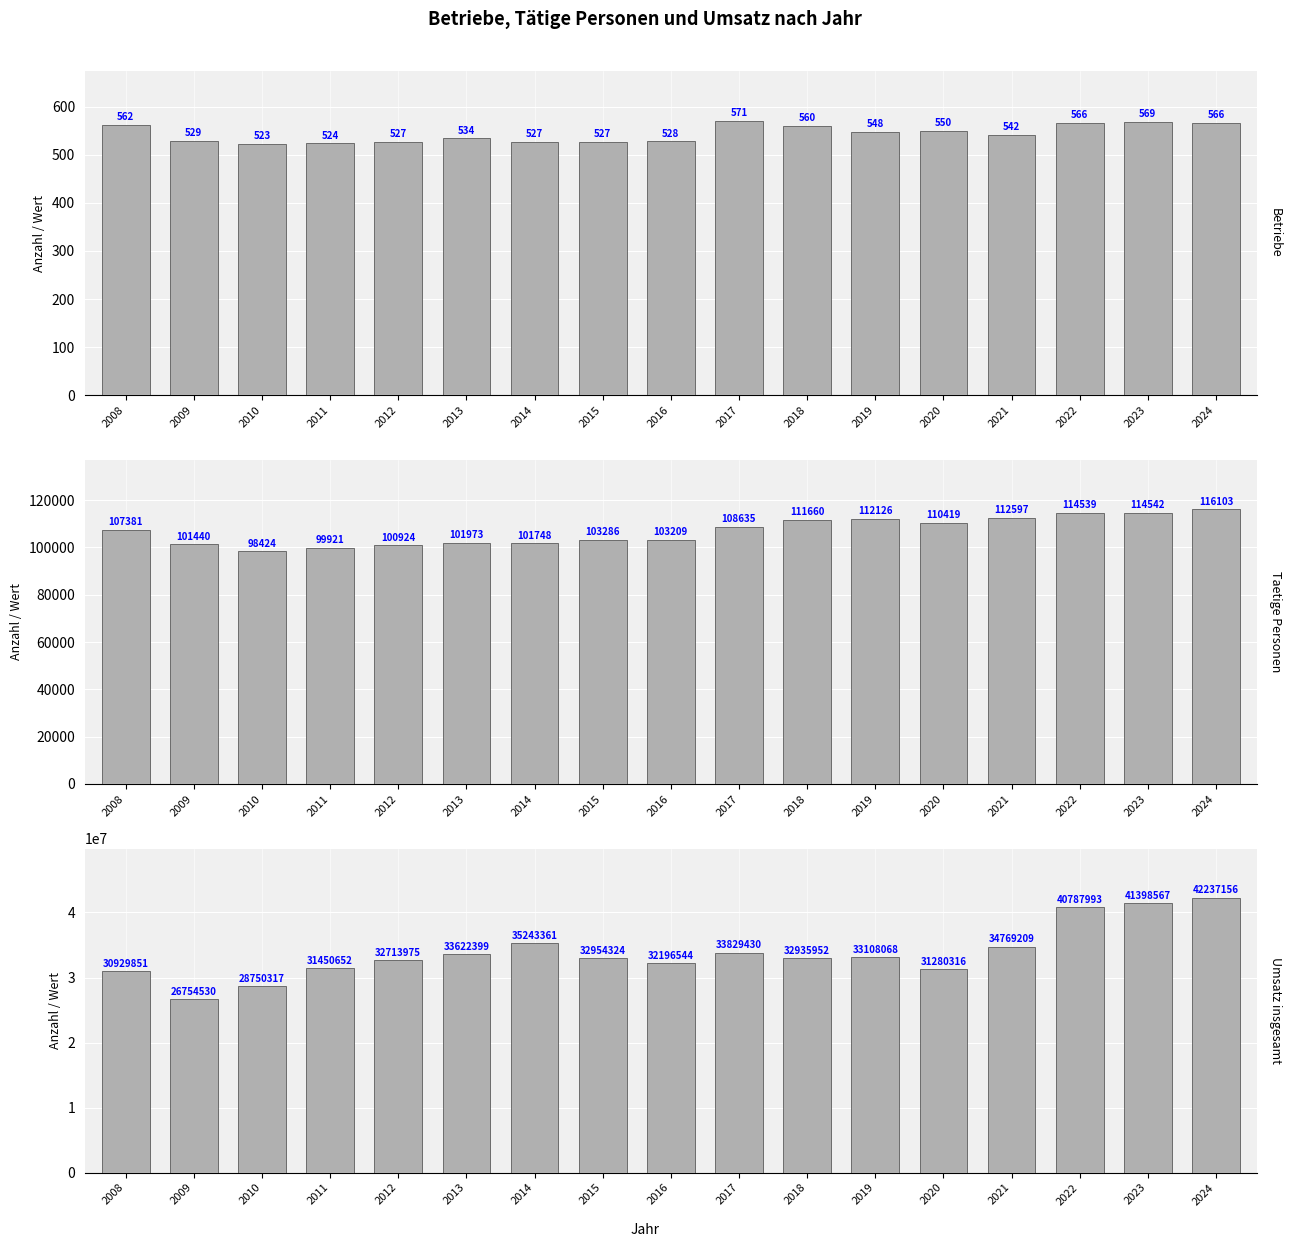

Which series has the largest range (max minus min)?

Umsatz insgesamt